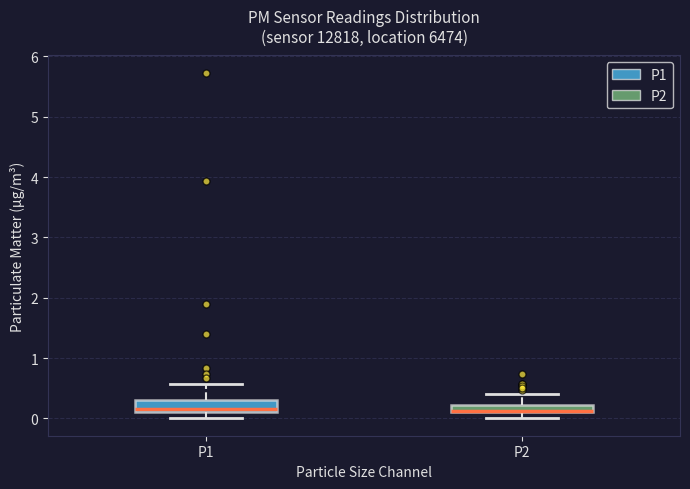

Where does the median line of the box for P1 sit on the y-axis? The values are not printed on the chart, so give them approximately, as read against the axis.

0.2